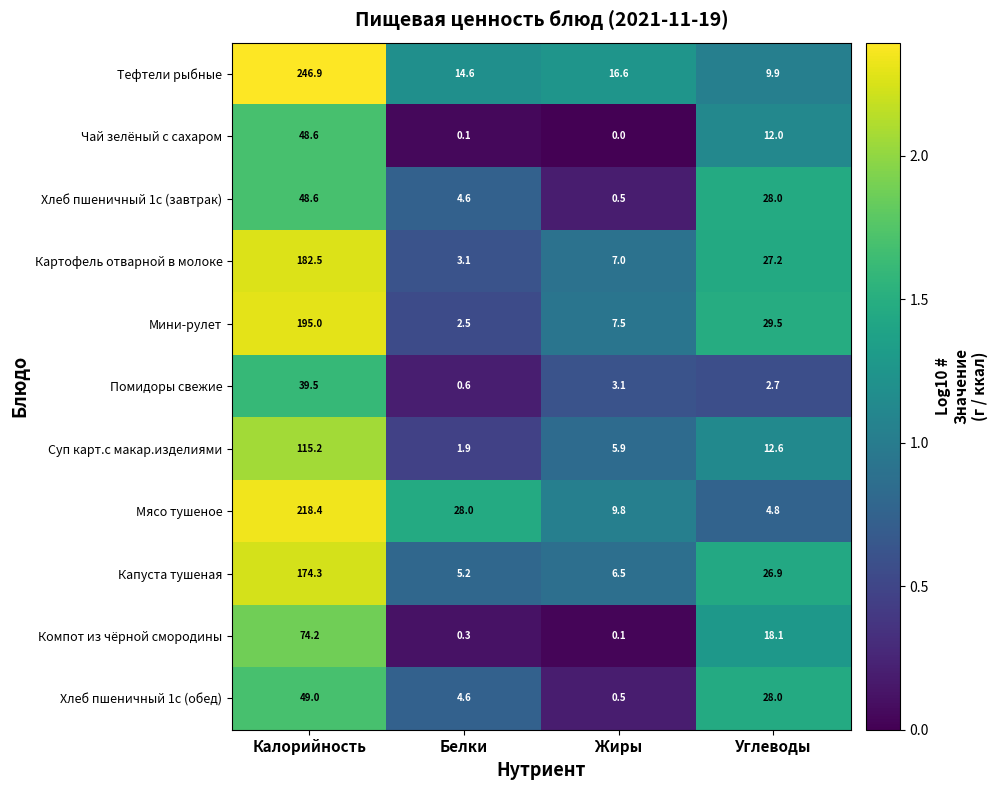

What is the approximate value of Чай зелёный с сахаром at Калорийность?

48.6